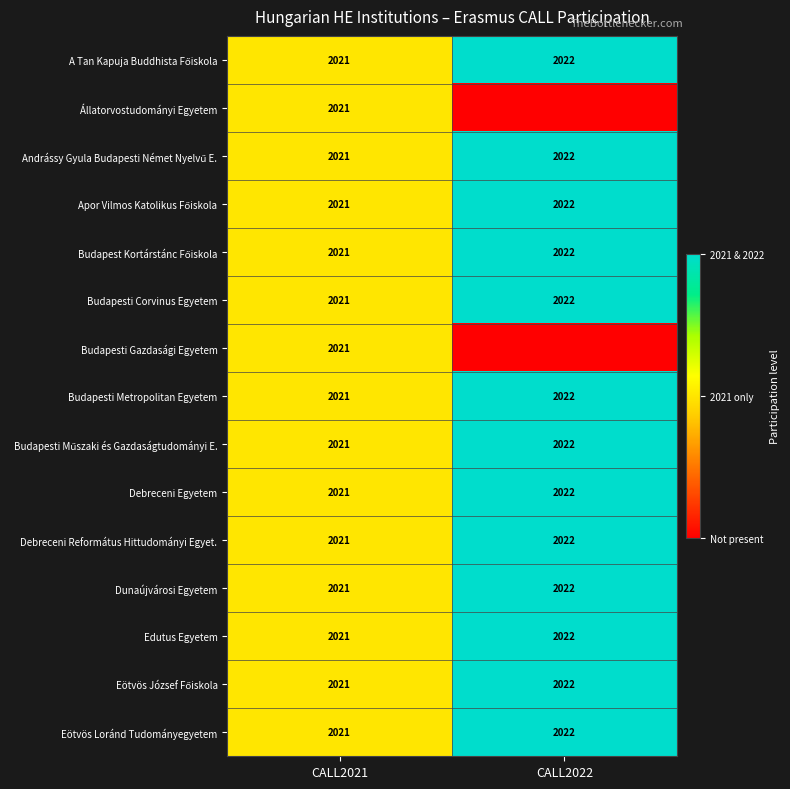

Read the Debreceni Református Hittudományi Egyet. value at CALL2022.

2022